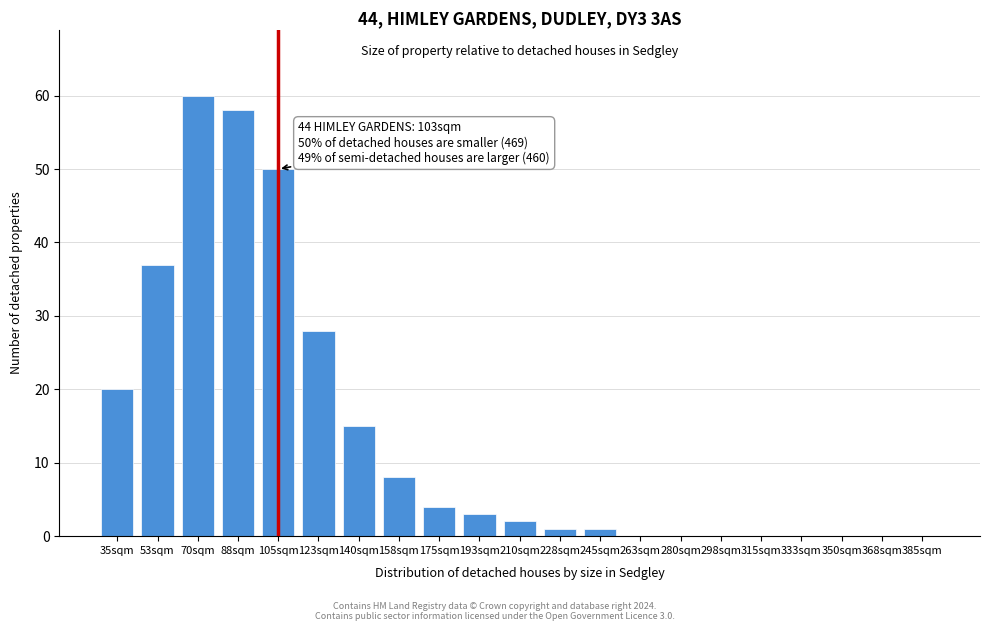

Reading left to right, transcribe all the data shown in this chart.

35sqm=20	53sqm=37	70sqm=60	88sqm=58	105sqm=50	123sqm=28	140sqm=15	158sqm=8	175sqm=4	193sqm=3	210sqm=2	228sqm=1	245sqm=1	263sqm=0	280sqm=0	298sqm=0	315sqm=0	333sqm=0	350sqm=0	368sqm=0	385sqm=0